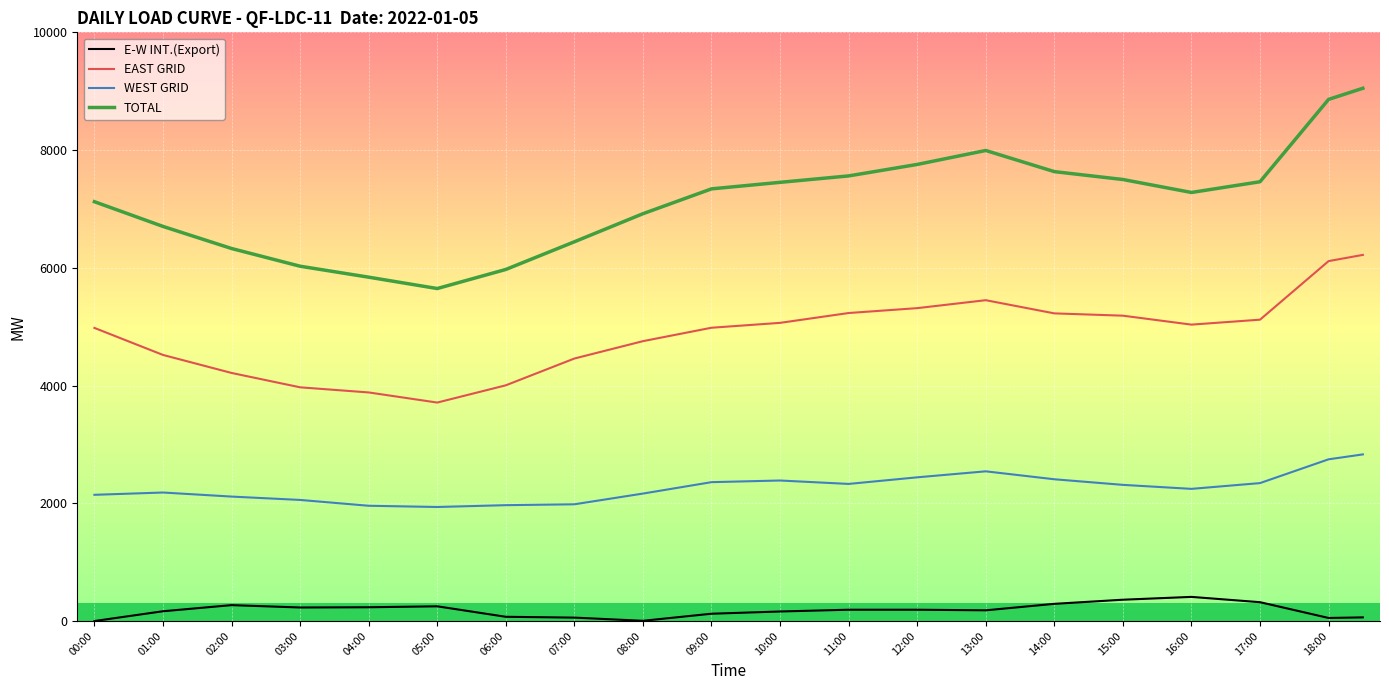

How many lines are shown in the chart?

4